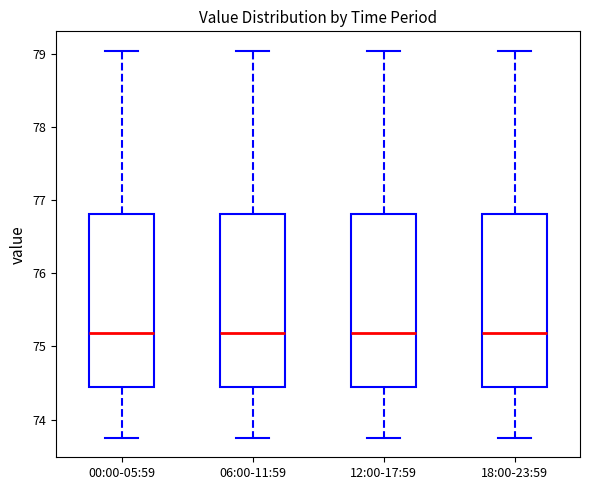

Reading left to right, read every box against the y-axis: the position of its median line, the range the box covers, and the ends of its whiskers. The values are not printed on the chart, so give them approximately, as read against the axis.

00:00-05:59: median 75.2, box 74.4 to 76.8, whiskers 73.8 to 79.0
06:00-11:59: median 75.2, box 74.4 to 76.8, whiskers 73.8 to 79.0
12:00-17:59: median 75.2, box 74.4 to 76.8, whiskers 73.8 to 79.0
18:00-23:59: median 75.2, box 74.4 to 76.8, whiskers 73.8 to 79.0